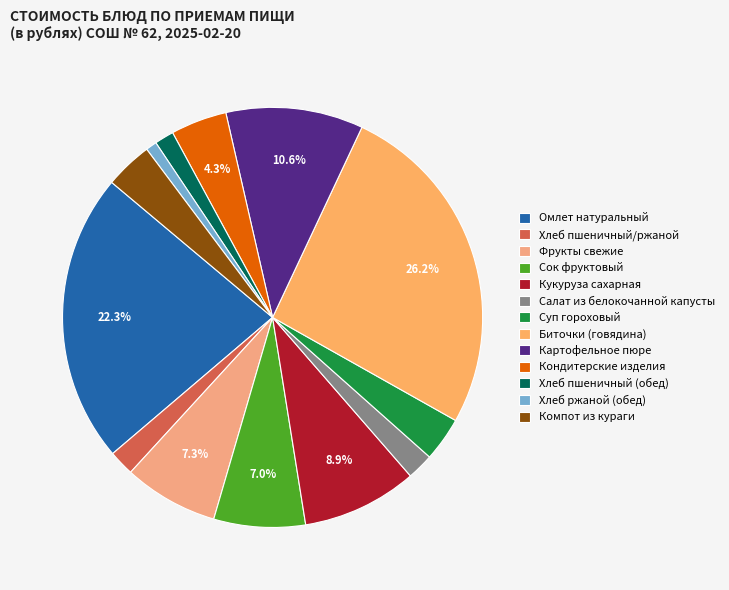

What percentage is the Омлет натуральный slice, to the nearest percent?

22%